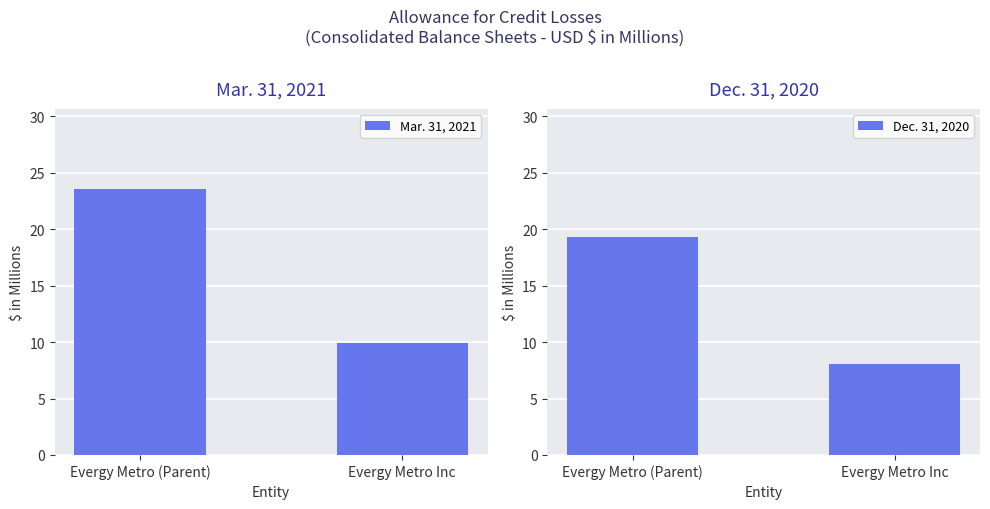

Which series has the largest range (max minus min)?

Mar. 31, 2021